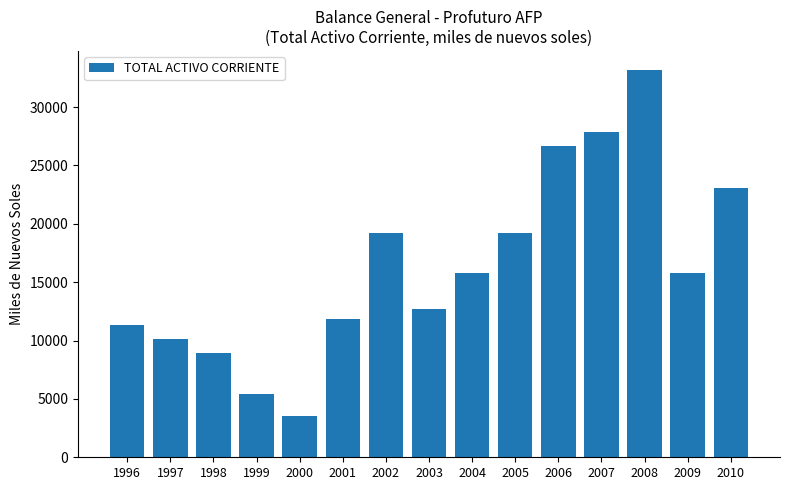

What is the change in value from 1996 to 1998?

-2352